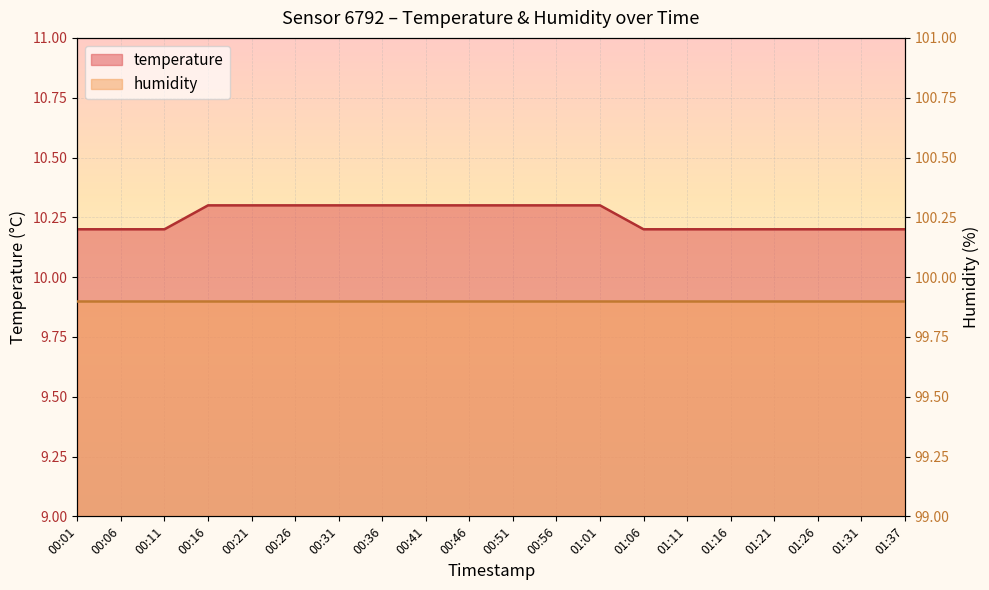

What is the change in value from 00:06 to 01:01?

+0.1